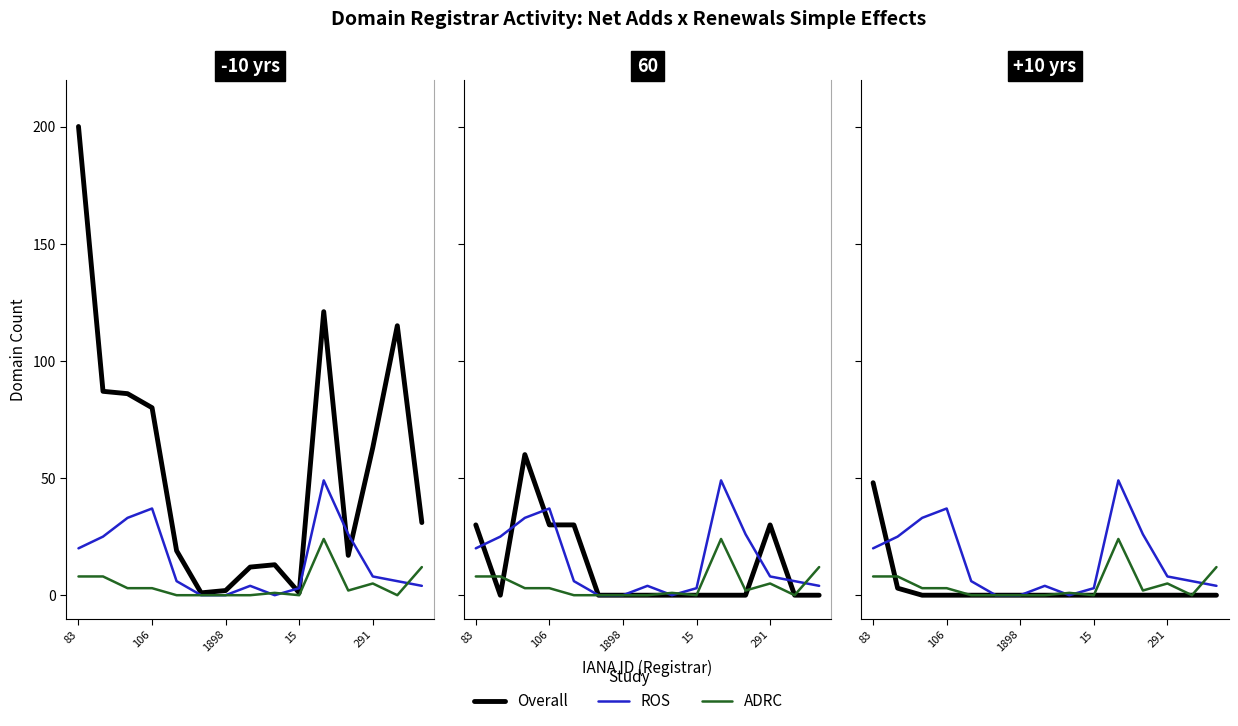

At which category is the sum across all series the highest?

83